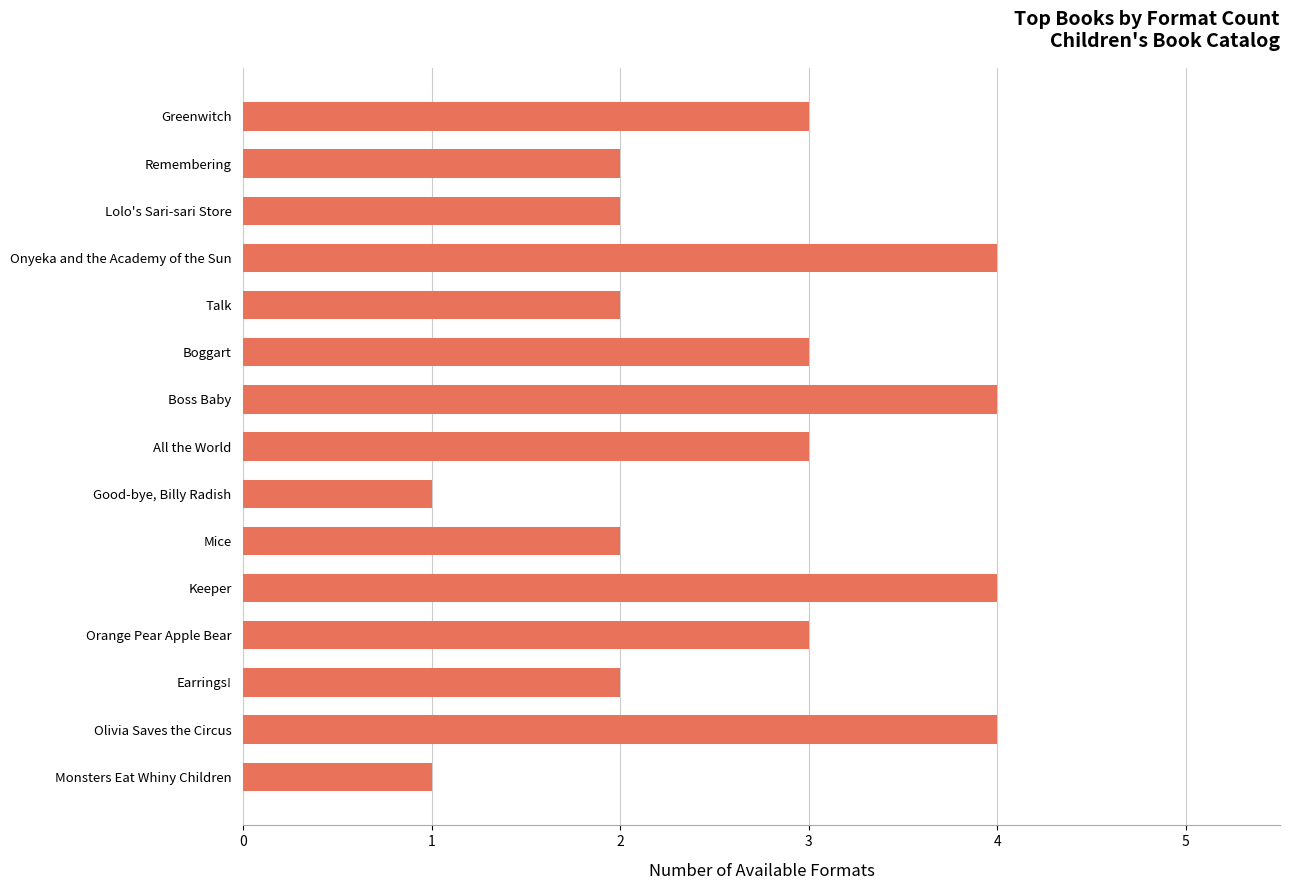

What is the ratio of the value at Greenwitch to the value at Mice?

1.5